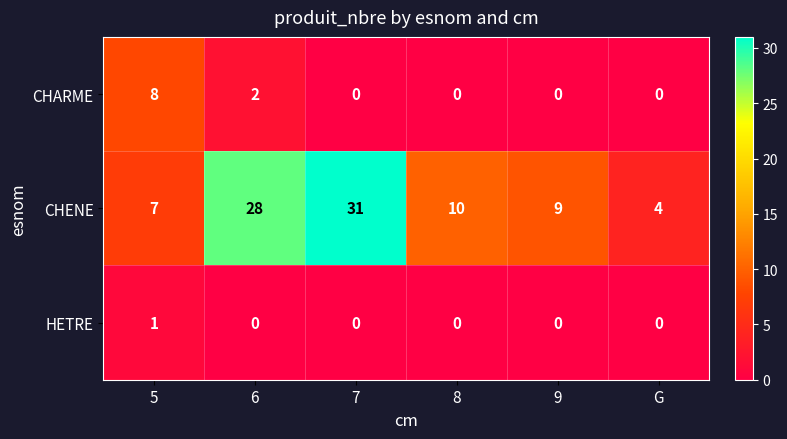

Reading left to right, transcribe all the data shown in this chart.

CHARME: 8	2	0	0	0	0
CHENE: 7	28	31	10	9	4
HETRE: 1	0	0	0	0	0